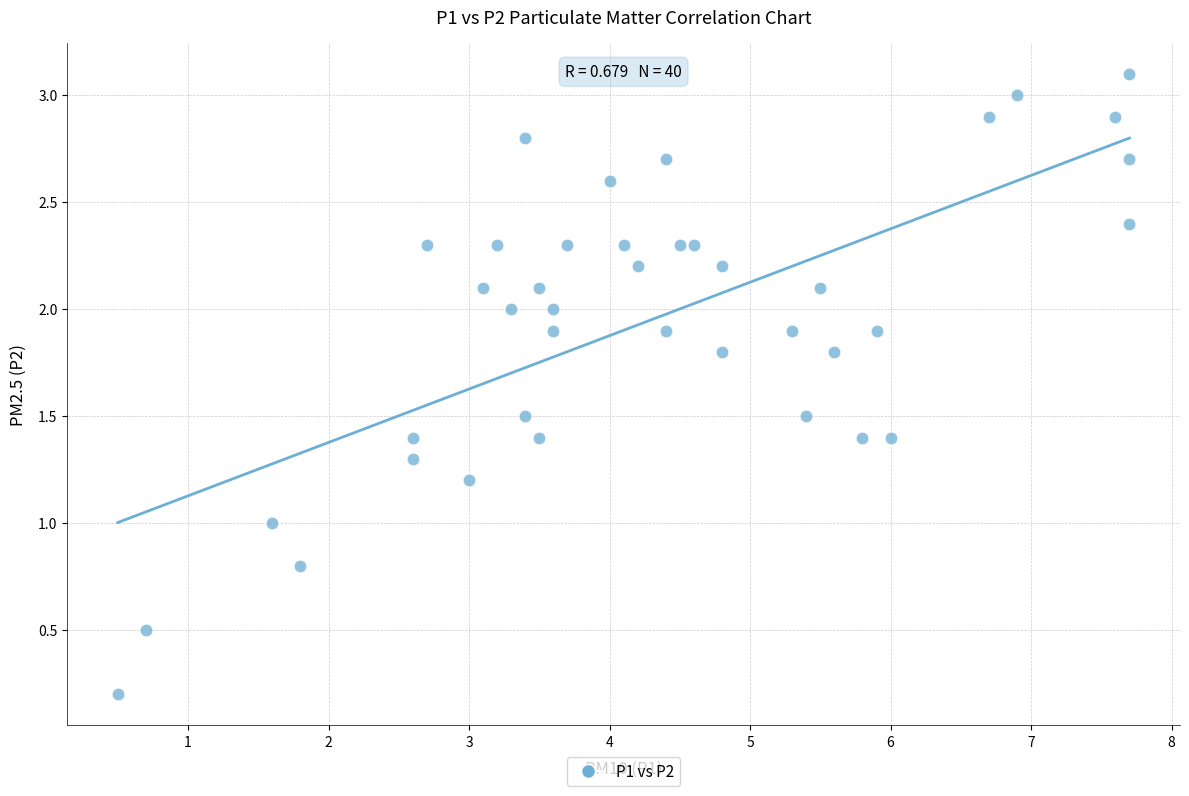

What is the range of Y values (max minus min)?

2.9